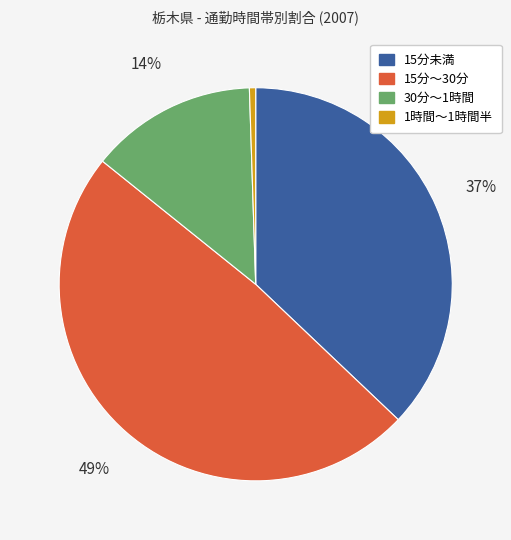

To the nearest percent, what is the difference between the 15分未満 and 15分～30分 slice percentages?

12%